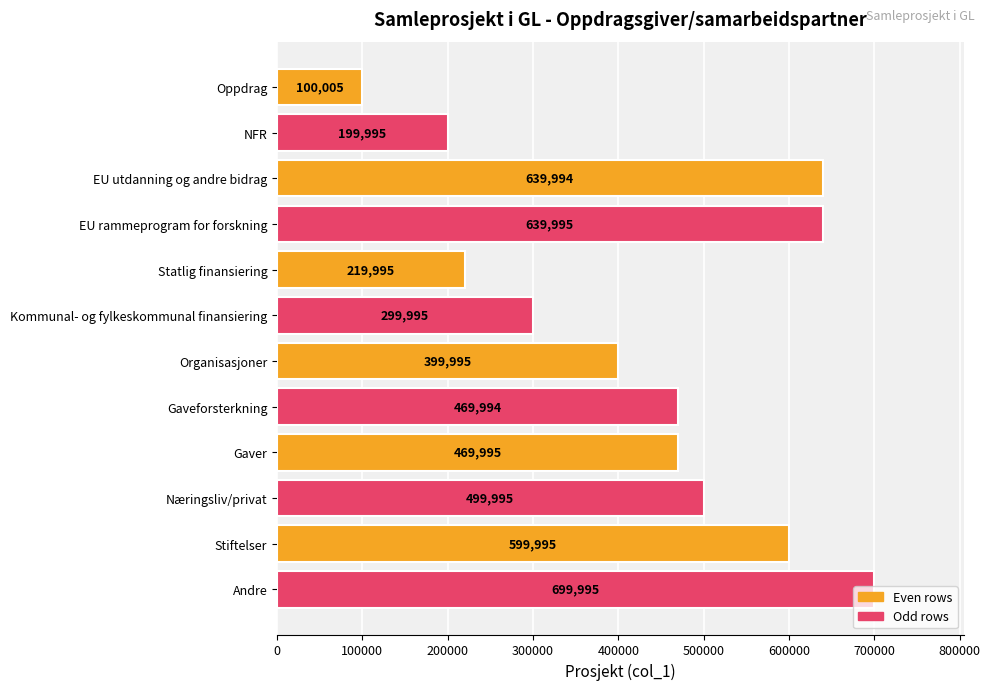

What is the ratio of the value at Næringsliv/privat to the value at Stiftelser?

0.8